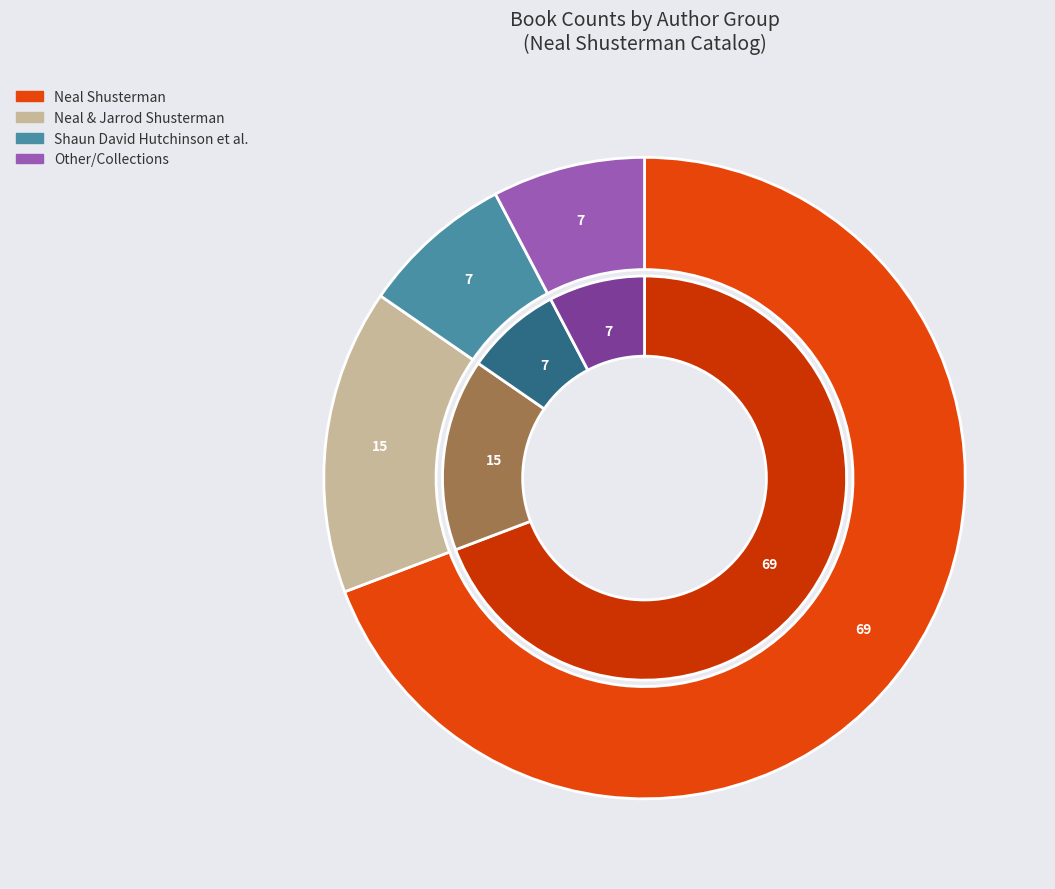

The Other Authors slice represents 22% of the pie. True or false?

False